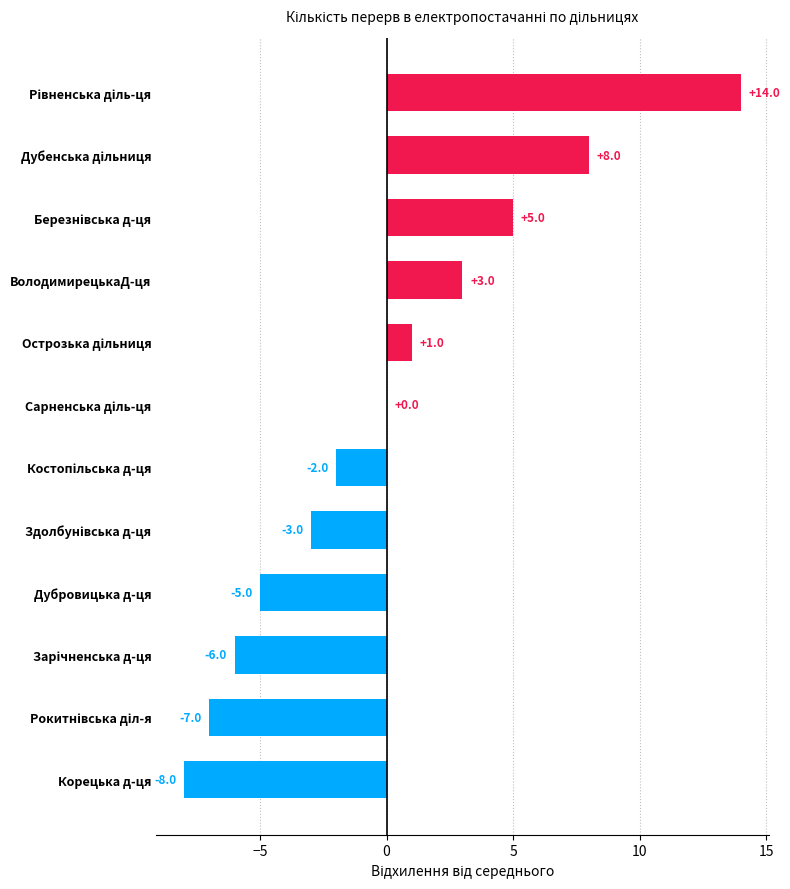

Where is the data nearest to the value 3?

ВолодимирецькаД-ця